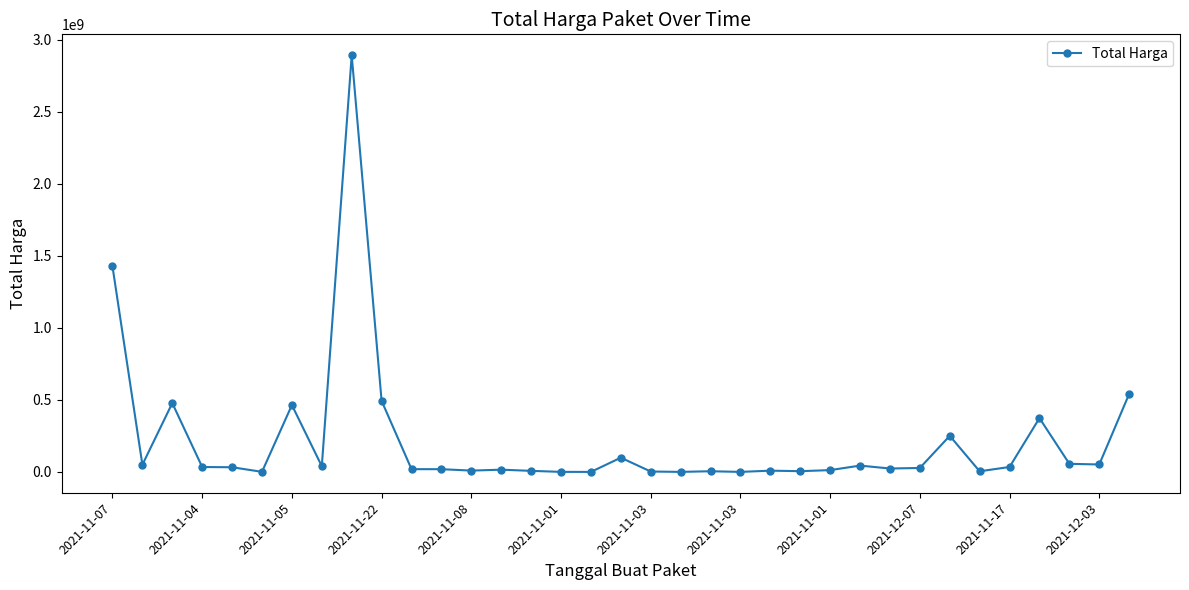

True or false: the data has more than 0 interior local peaks.

True